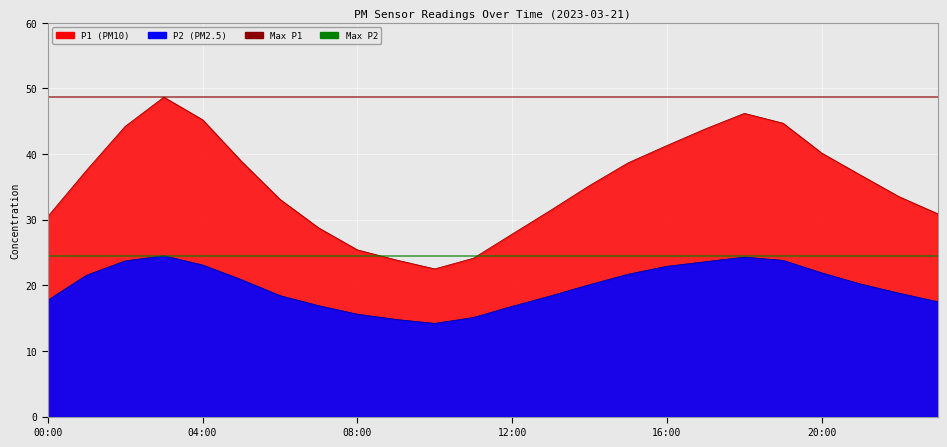

How many lines are shown in the chart?

2